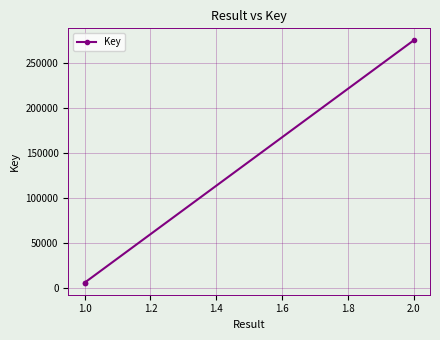

What is the sum of all values?

286936